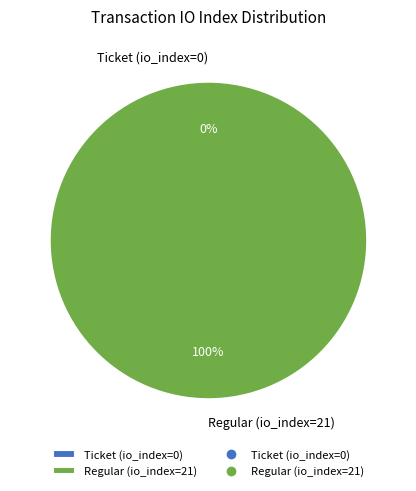

Count the number of slices in the pie.

2